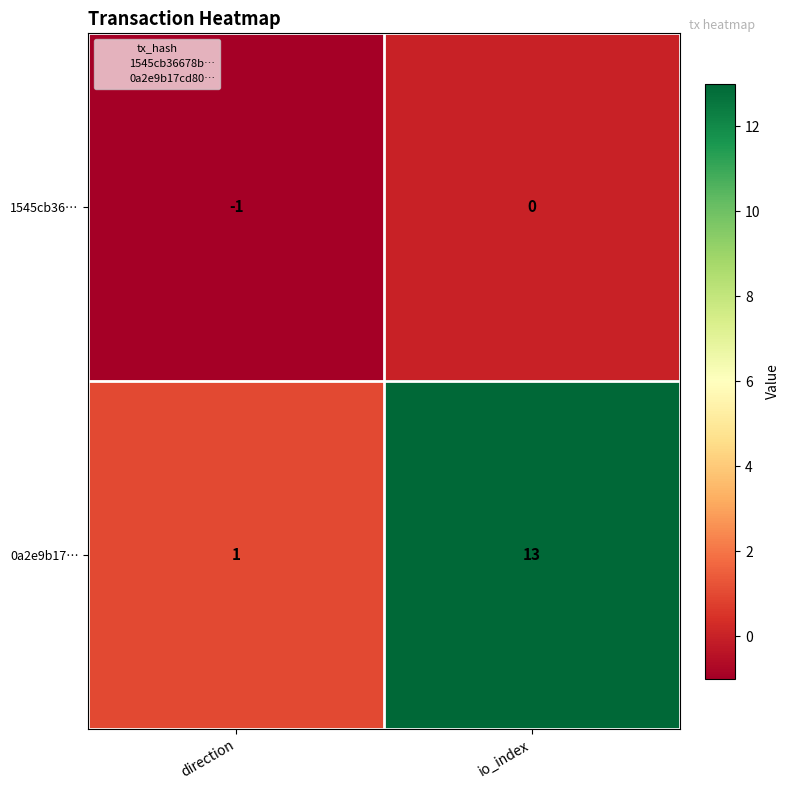

Is the value of 0a2e9b17… at io_index greater than the value of 1545cb36… at direction?

Yes